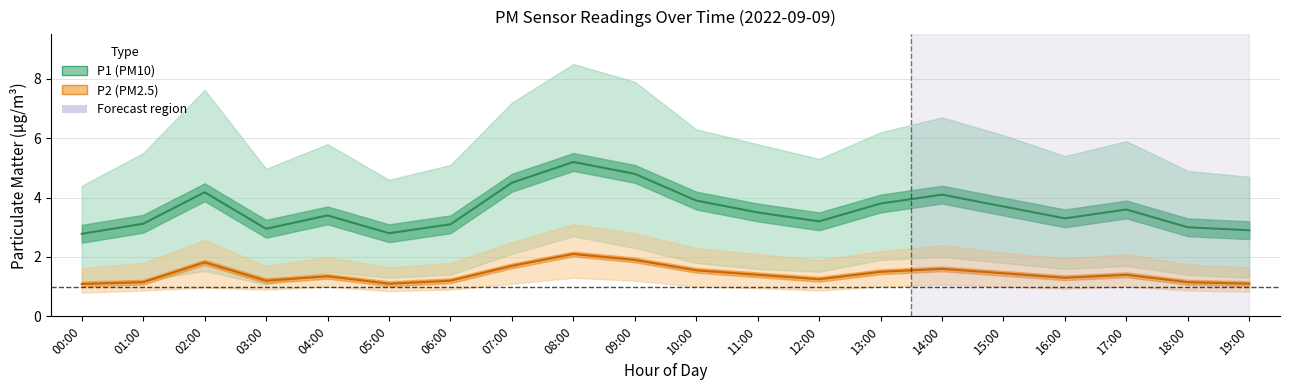

Reading left to right, what are all the values shown in this chart?

P1: 2.8	3.1	4.2	3.0	3.4	2.8	3.1	4.5	5.2	4.8	3.9	3.5	3.2	3.8	4.1	3.7	3.3	3.6	3.0	2.9
P1_upper: 4.4	5.5	7.6	5.0	5.8	4.6	5.1	7.2	8.5	7.9	6.3	5.8	5.3	6.2	6.7	6.1	5.4	5.9	4.9	4.7
P1_lower: 1.1	1.2	1.5	1.1	1.5	1.3	1.4	2.1	2.7	2.3	1.8	1.6	1.5	1.9	2.0	1.8	1.6	1.7	1.4	1.3
P2: 1.1	1.1	1.8	1.2	1.4	1.1	1.2	1.7	2.1	1.9	1.6	1.4	1.2	1.5	1.6	1.4	1.3	1.4	1.1	1.1
P2_upper: 1.6	1.8	2.6	1.7	2.0	1.6	1.8	2.5	3.1	2.8	2.3	2.1	1.9	2.2	2.4	2.1	1.9	2.1	1.8	1.6
P2_lower: 0.8	0.9	1.0	0.9	1.0	0.8	0.9	1.1	1.3	1.2	1.0	0.9	0.9	1.0	1.1	1.0	0.9	1.0	0.9	0.8